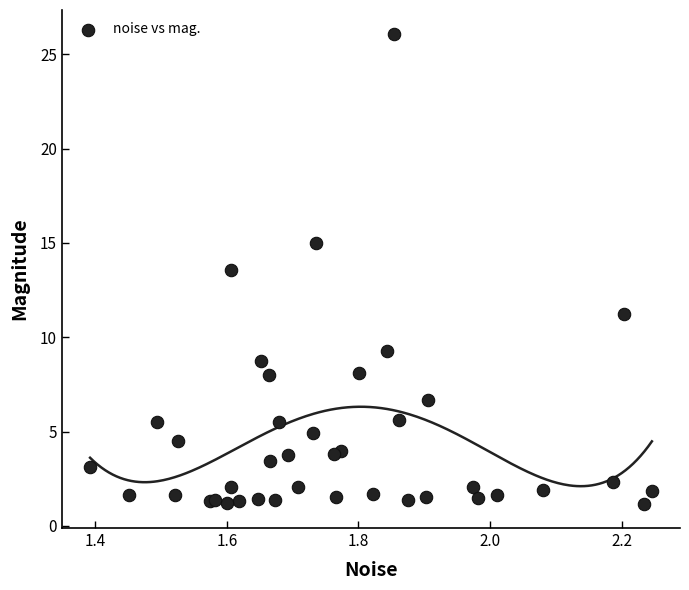

What Y value in the scatter plot is closest to 13?

13.6